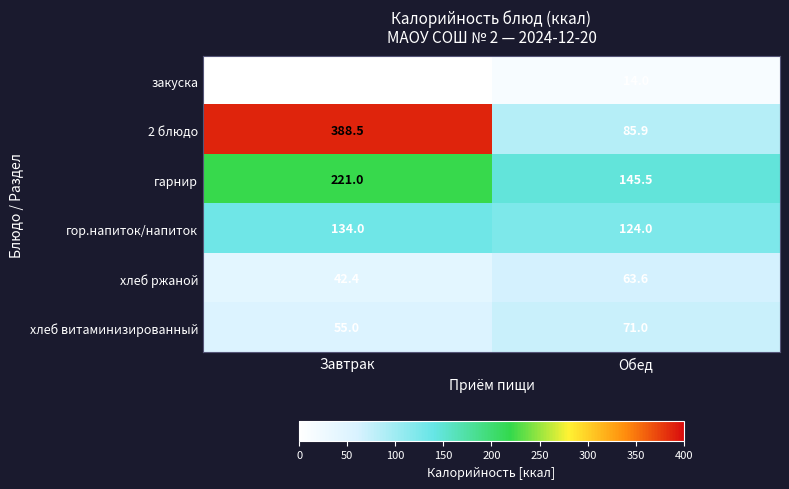

At how many categories does at least one series exceed 139?

2